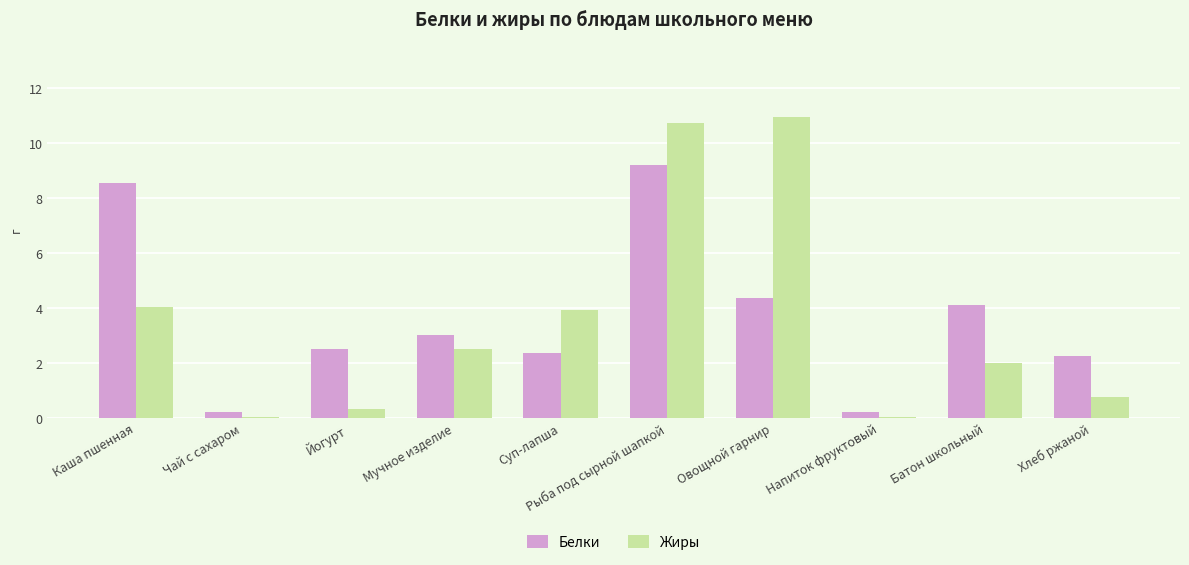

Which series has the largest total across all categories?

Белки